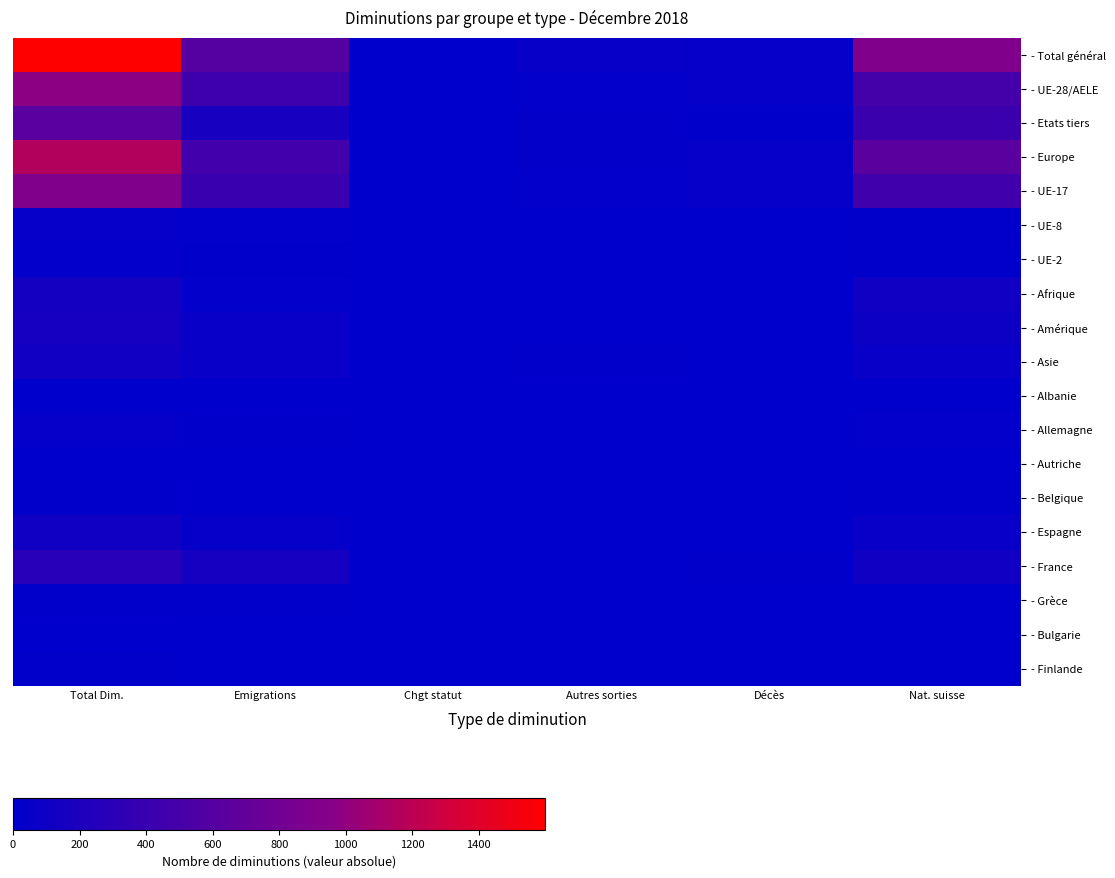

Which series has the widest spread of values?

- Total général